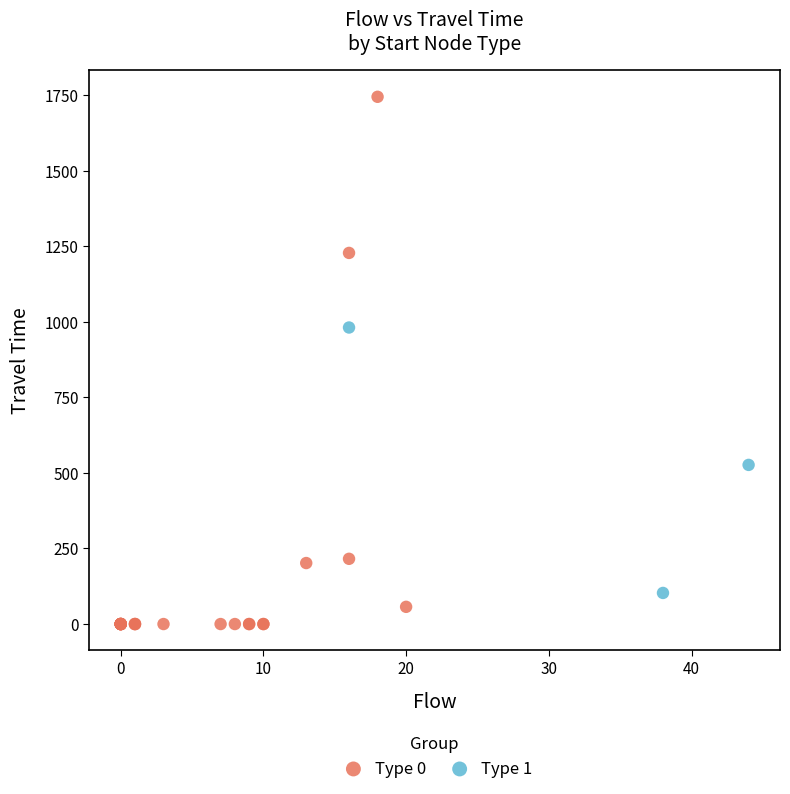

Which series contains the highest Y value?

Type 0